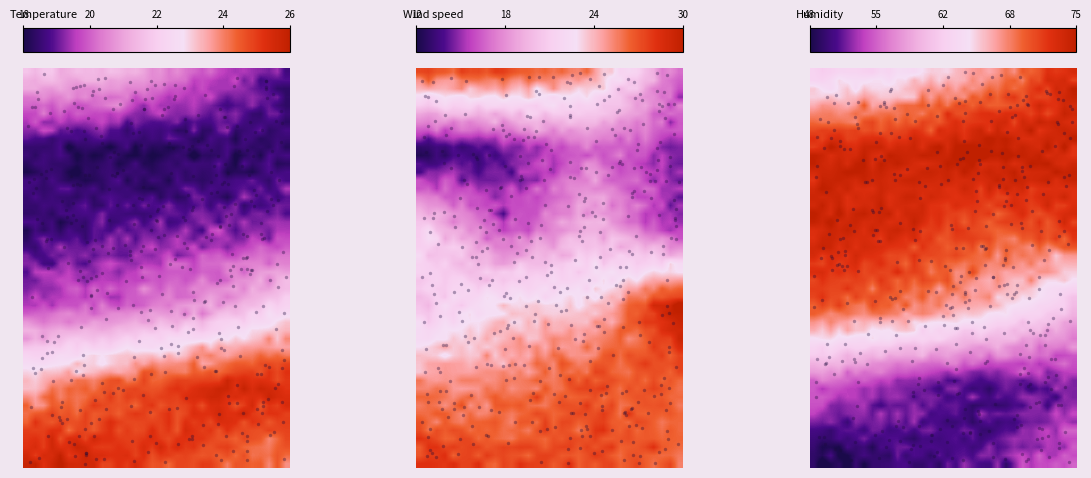

What is the total value across all series at 05:00?

110.2